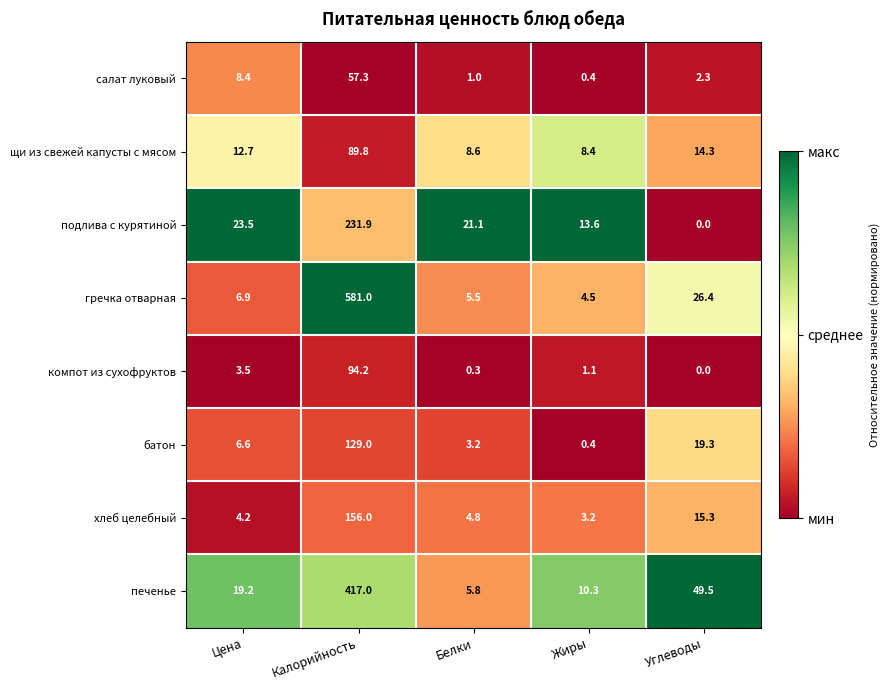

The компот из сухофруктов series shows 94.2 at Калорийность. True or false?

True